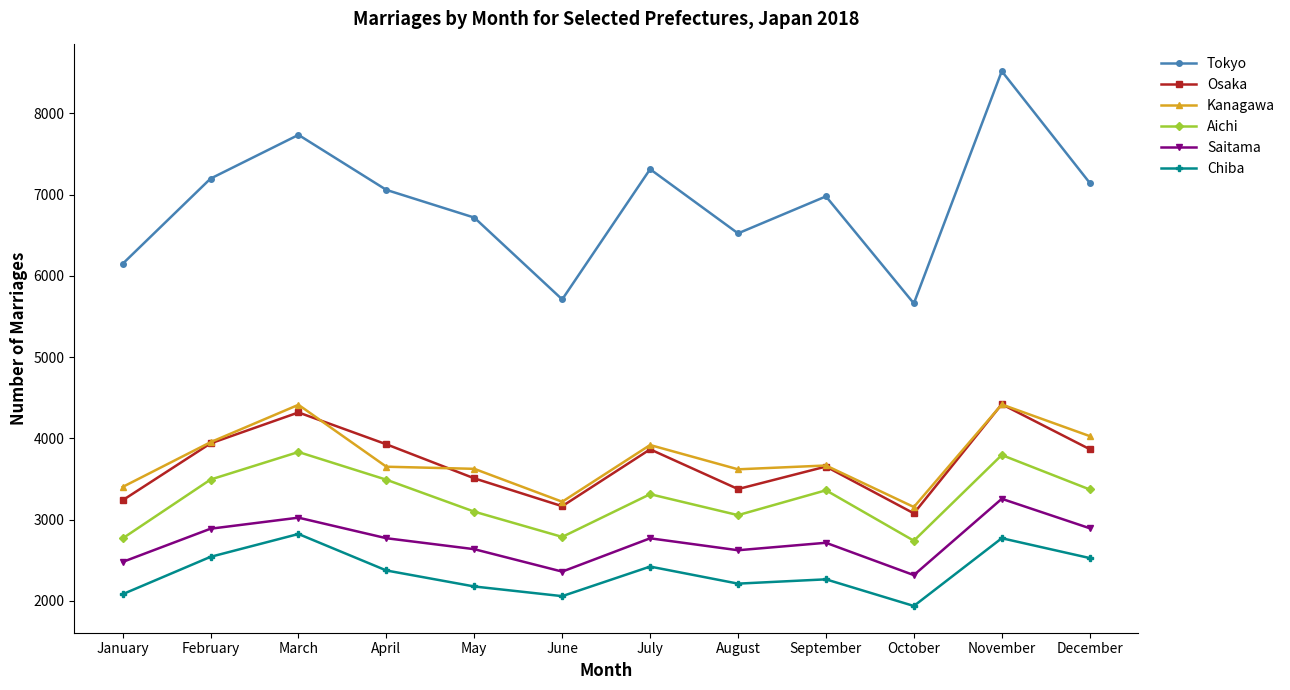

True or false: Kanagawa and Saitama intersect in this chart.

False